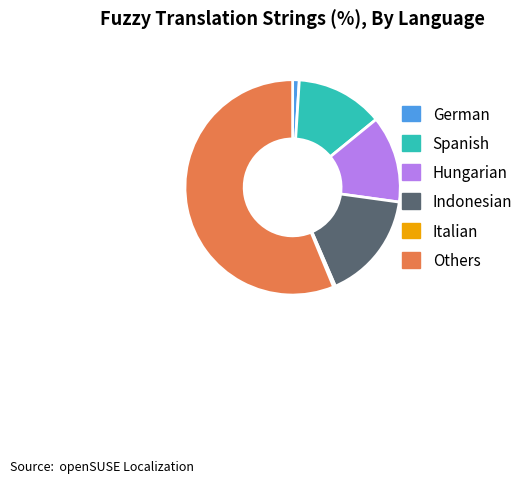

Count the number of slices in the pie.

6